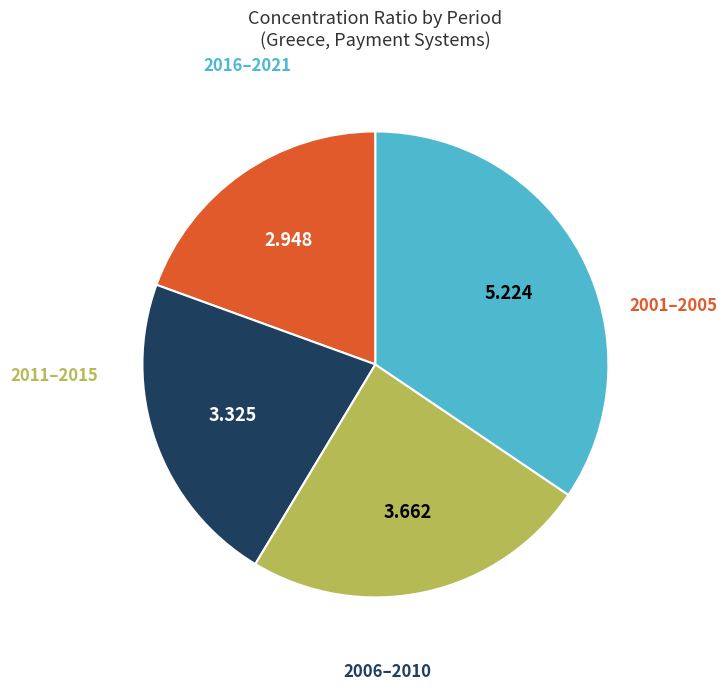

Is there any slice that represents more than half of the pie?

No